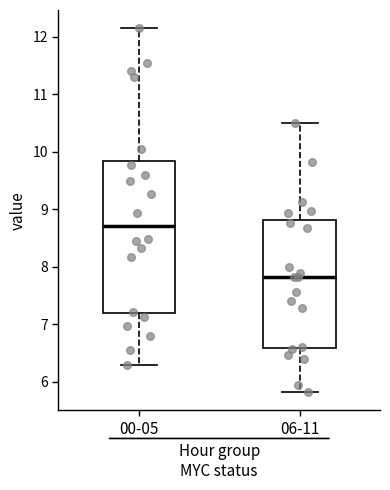

Reading left to right, read every box against the y-axis: the position of its median line, the range the box covers, and the ends of its whiskers. The values are not printed on the chart, so give them approximately, as read against the axis.

00-05: median 8.7, box 7.2 to 9.8, whiskers 6.3 to 12.2
06-11: median 7.8, box 6.6 to 8.8, whiskers 5.8 to 10.5